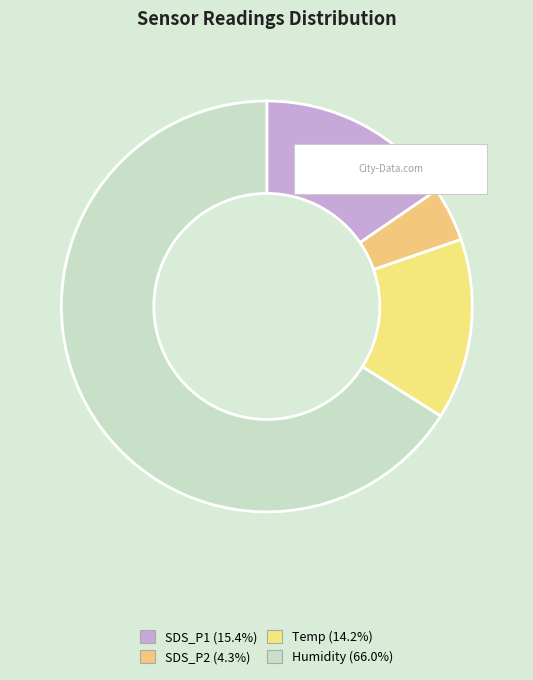

What percentage is the SDS_P1 slice, to the nearest percent?

15%